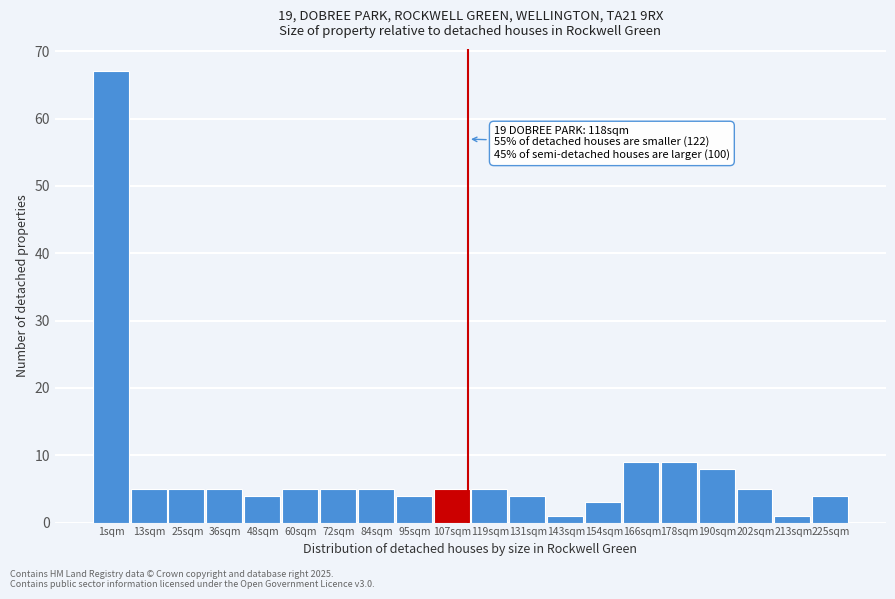

Reading right to left, list all the values displayed in this chart.

225sqm=4	213sqm=1	202sqm=5	190sqm=8	178sqm=9	166sqm=9	154sqm=3	143sqm=1	131sqm=4	119sqm=5	107sqm=5	95sqm=4	84sqm=5	72sqm=5	60sqm=5	48sqm=4	36sqm=5	25sqm=5	13sqm=5	1sqm=67